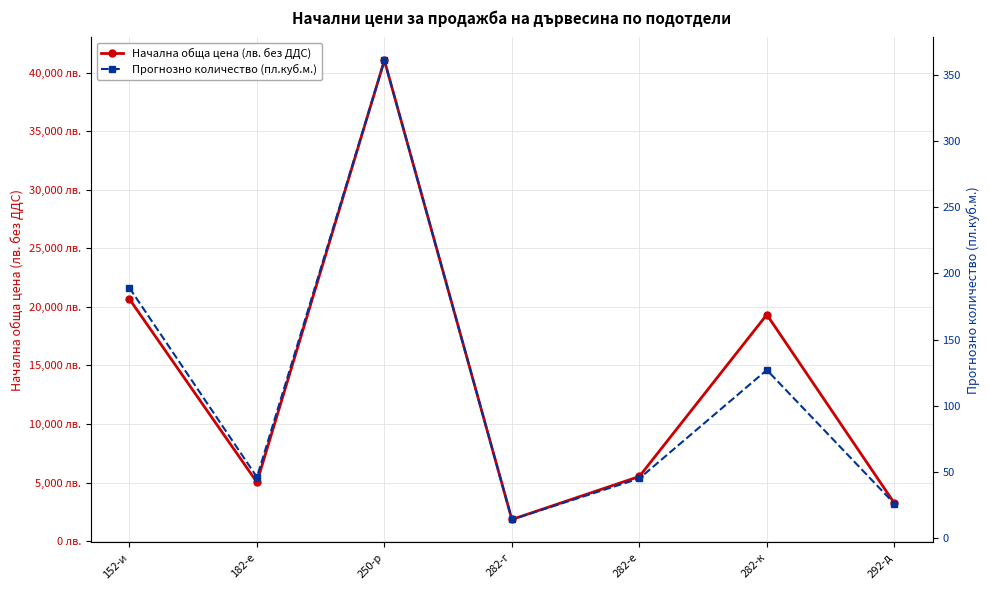

True or false: Начална обща цена (лв. без ДДС) and Прогнозно количество (пл.куб.м.) cross at least once.

False